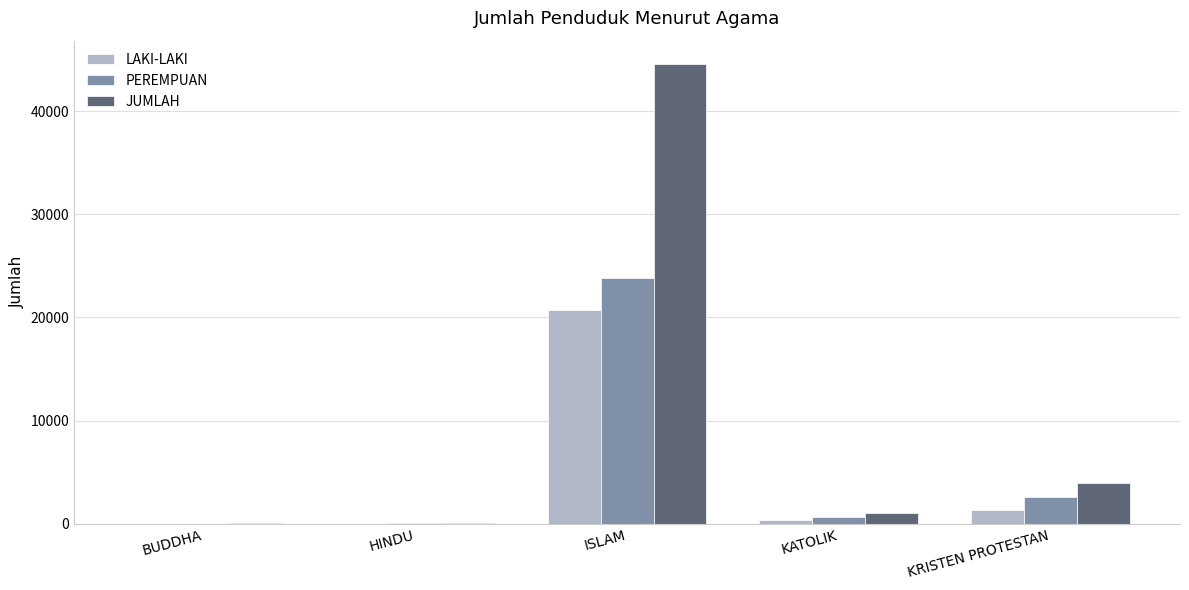

At which category is the sum across all series the highest?

ISLAM